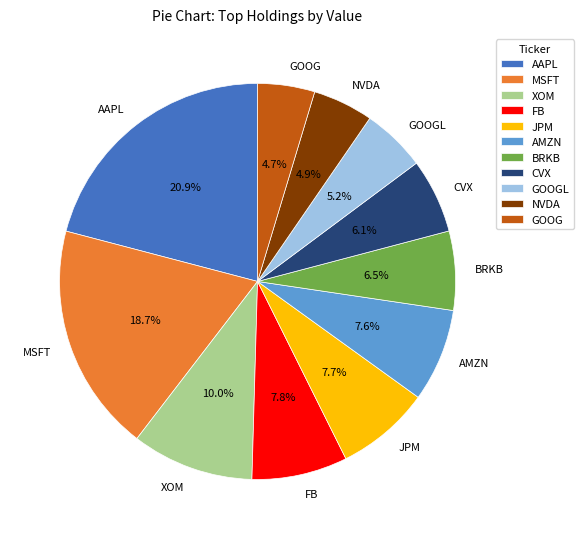

Does any single category account for the majority?

No